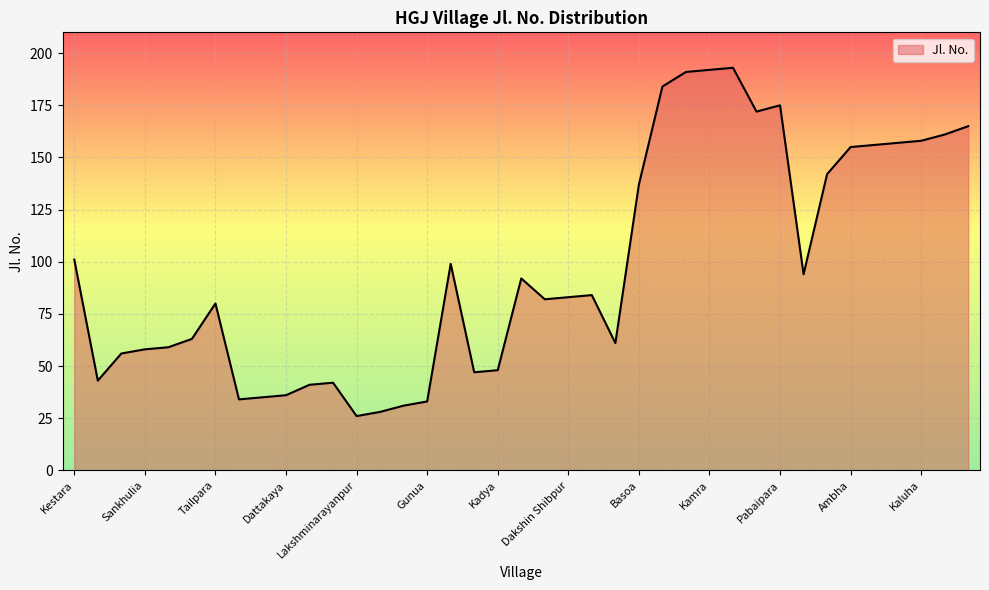

What is the greatest value displayed?

193